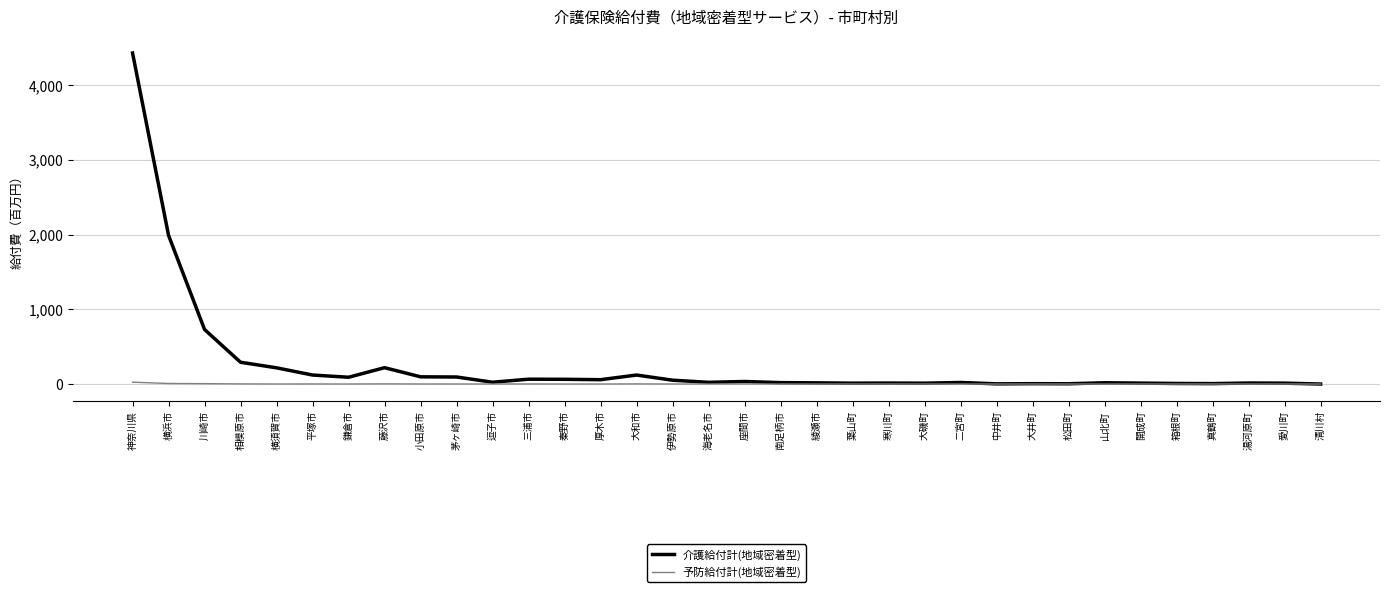

List the series in order of their peak value, lowest first.

予防給付計(地域密着型), 介護給付計(地域密着型)